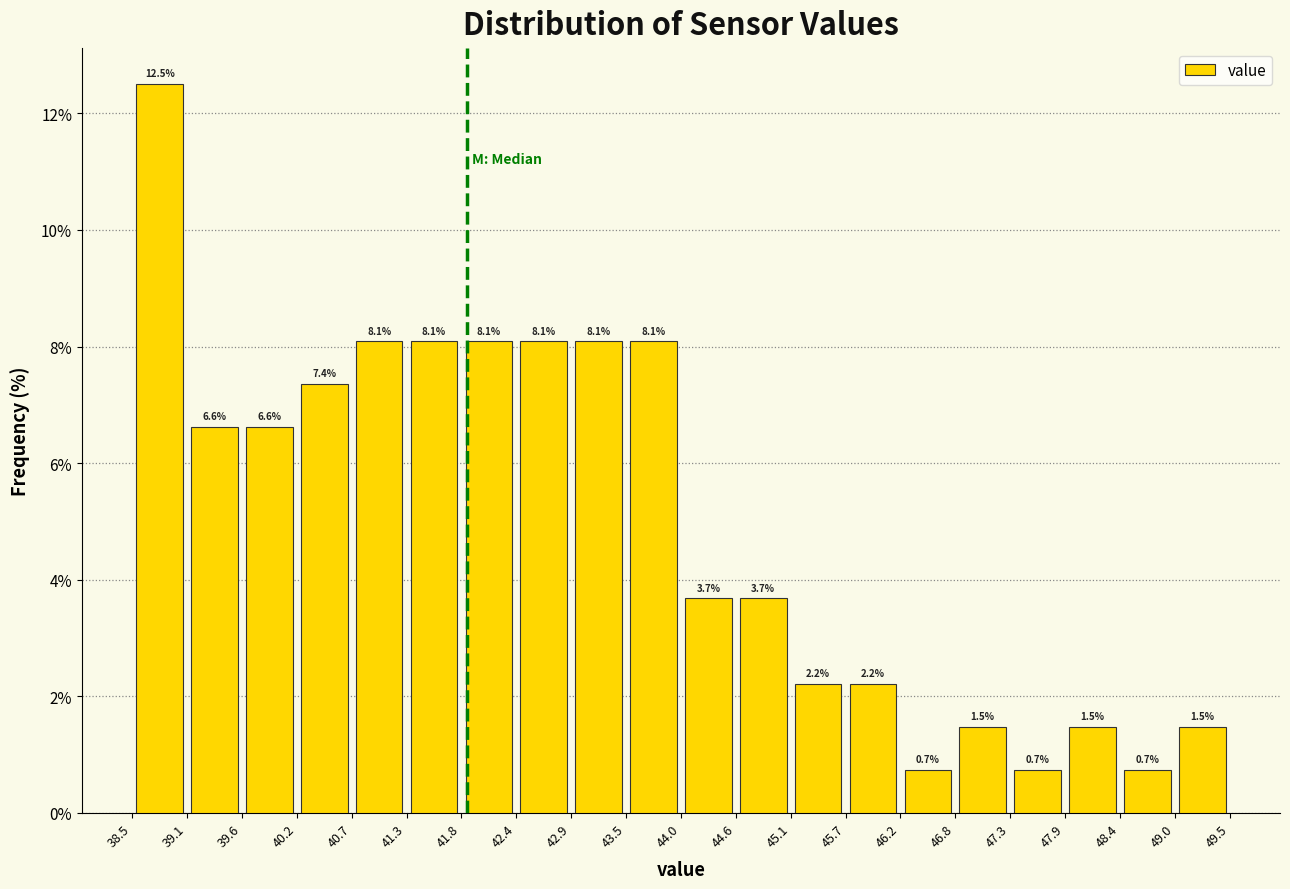

Reading left to right, list every bar in this chart as the range it spans on the x-axis followed by its height.

38.5 to 39.1: 12.5
39.1 to 39.6: 6.6
39.6 to 40.2: 6.6
40.2 to 40.7: 7.4
40.7 to 41.3: 8.1
41.3 to 41.8: 8.1
41.8 to 42.4: 8.1
42.4 to 42.9: 8.1
42.9 to 43.5: 8.1
43.5 to 44.0: 8.1
44.0 to 44.6: 3.7
44.6 to 45.1: 3.7
45.1 to 45.7: 2.2
45.7 to 46.2: 2.2
46.2 to 46.8: 0.7
46.8 to 47.3: 1.5
47.3 to 47.9: 0.7
47.9 to 48.4: 1.5
48.4 to 49.0: 0.7
49.0 to 49.5: 1.5